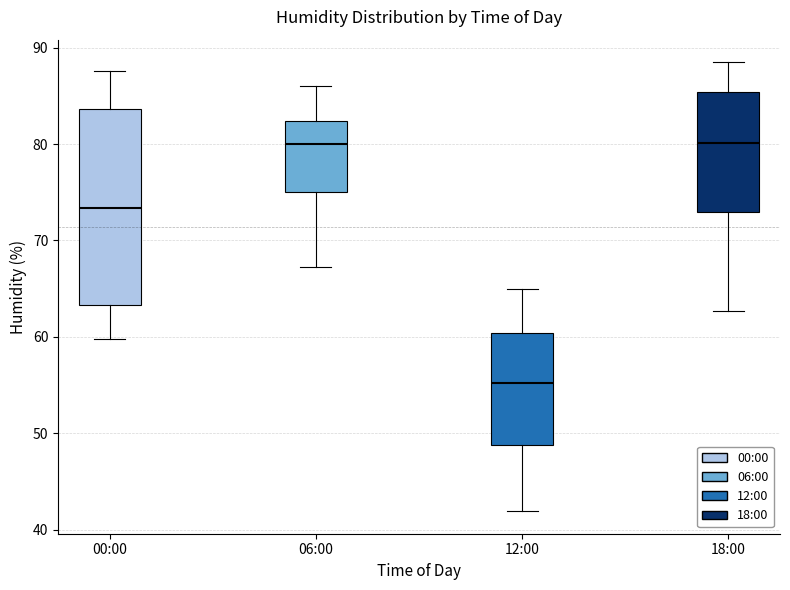

Comparing the boxes themselves (not the whiskers), which one is the tallest?

00:00